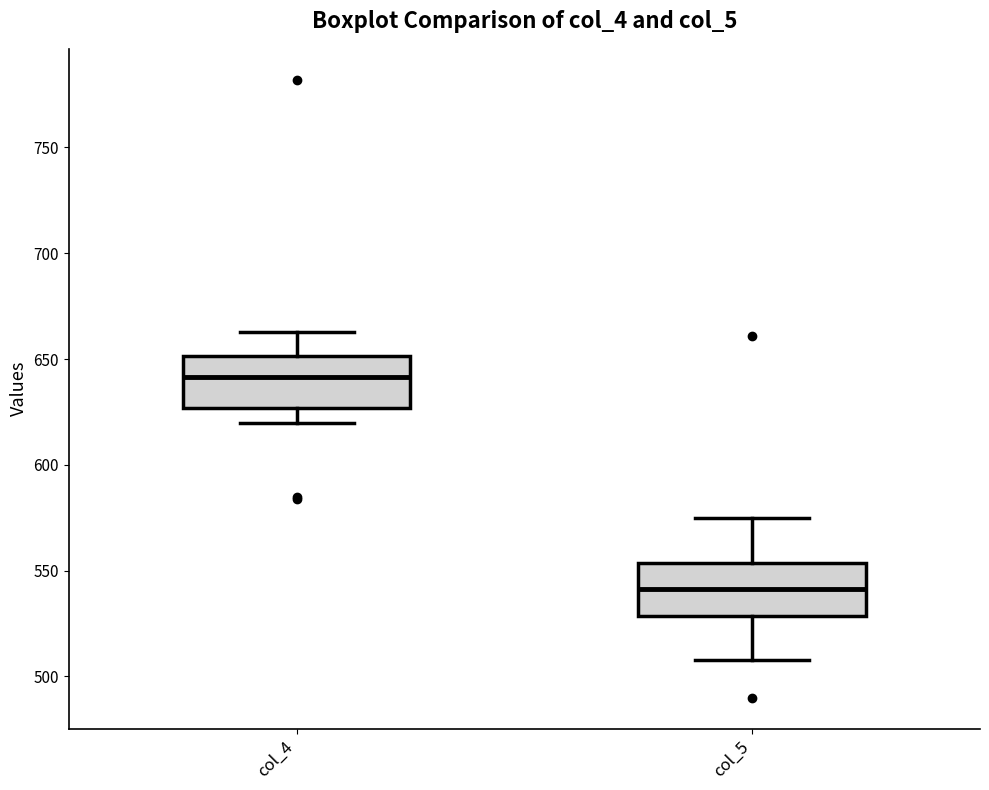

Reading left to right, transcribe this box plot: for each box, give where its median line is, the range the box spans, and where its two whiskers end, as read against the y-axis. The values are not printed on the chart, so give them approximately, as read against the axis.

col_4: median 640, box 625 to 650, whiskers 620 to 665
col_5: median 540, box 530 to 555, whiskers 510 to 575